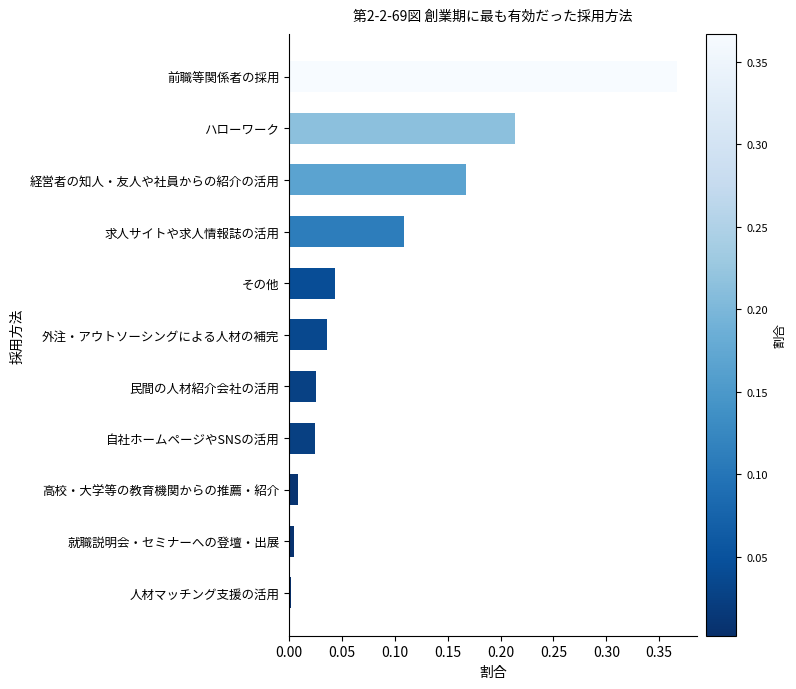

Does the chart contain stacked bars?

No